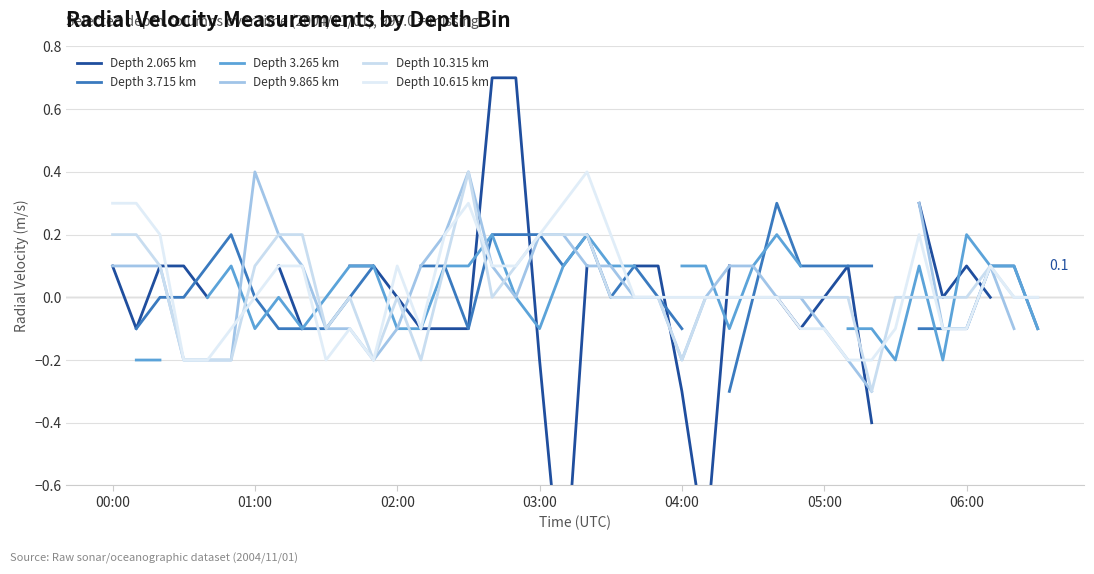

What are all the series names shown in the legend?

Depth 2.065 km, Depth 3.715 km, Depth 3.265 km, Depth 9.865 km, Depth 10.315 km, Depth 10.615 km